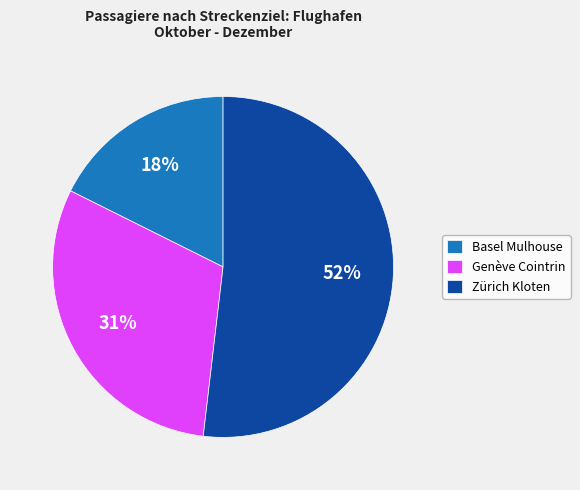

To the nearest percent, what portion does Genève Cointrin represent?

31%